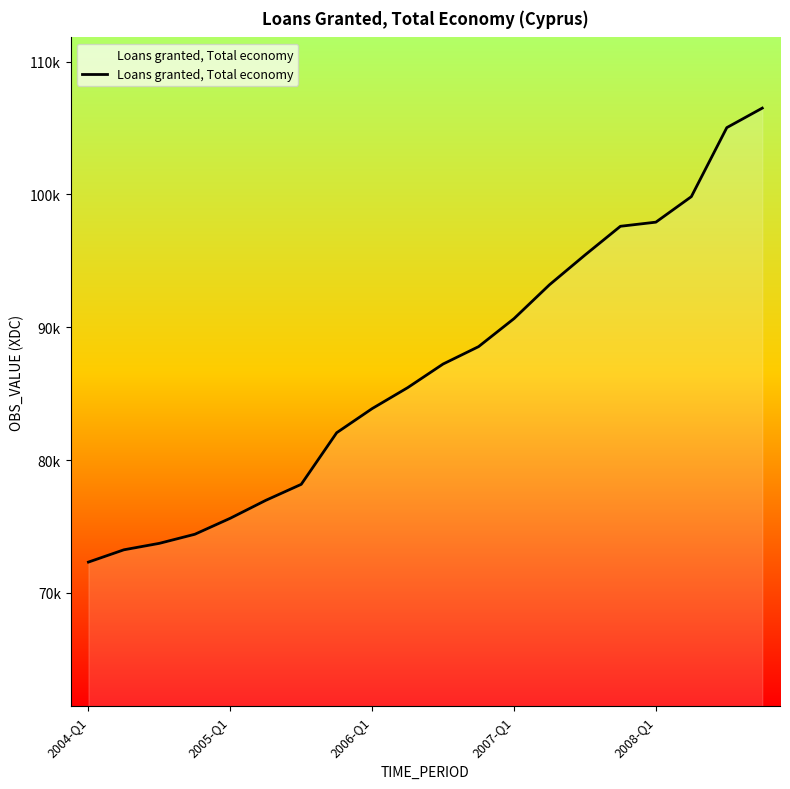

Does the chart display data point markers on the line(s)?

No